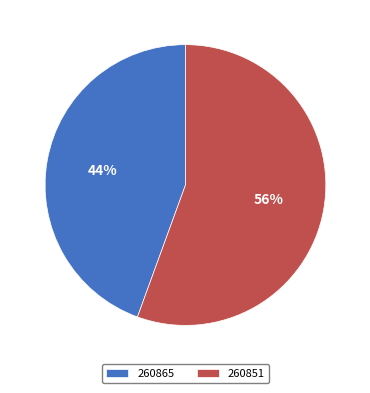

What is the largest slice in the pie chart?

260851